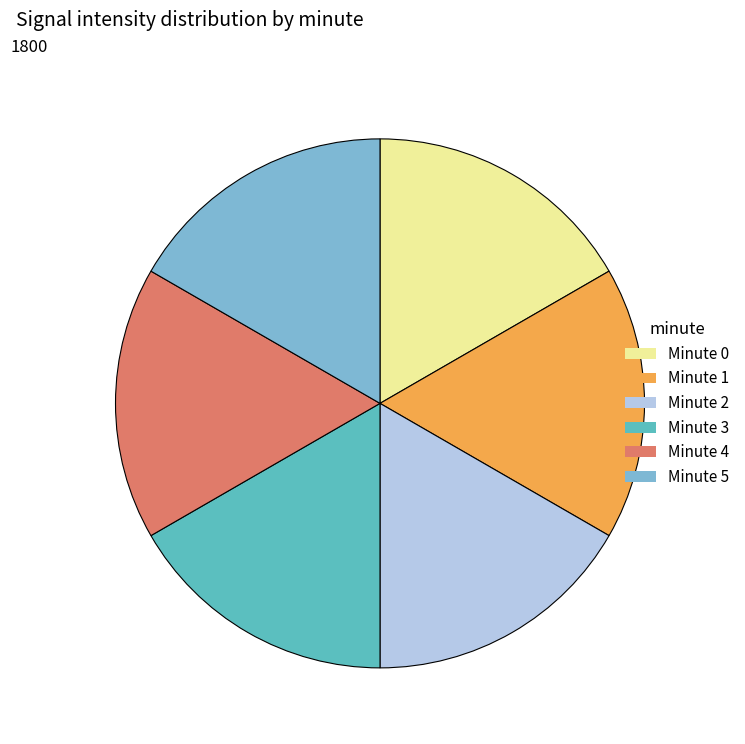

Is it true that Minute 4 is 23% of the pie?

False